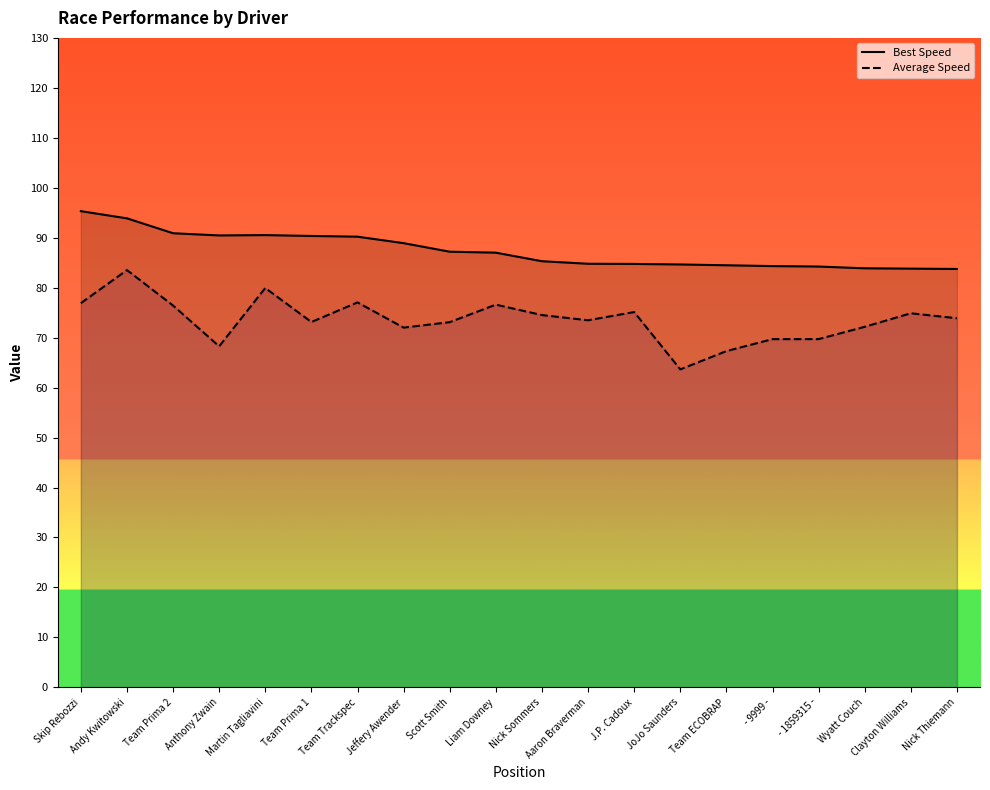

What is the sum of all Best Speed values?

1748.7